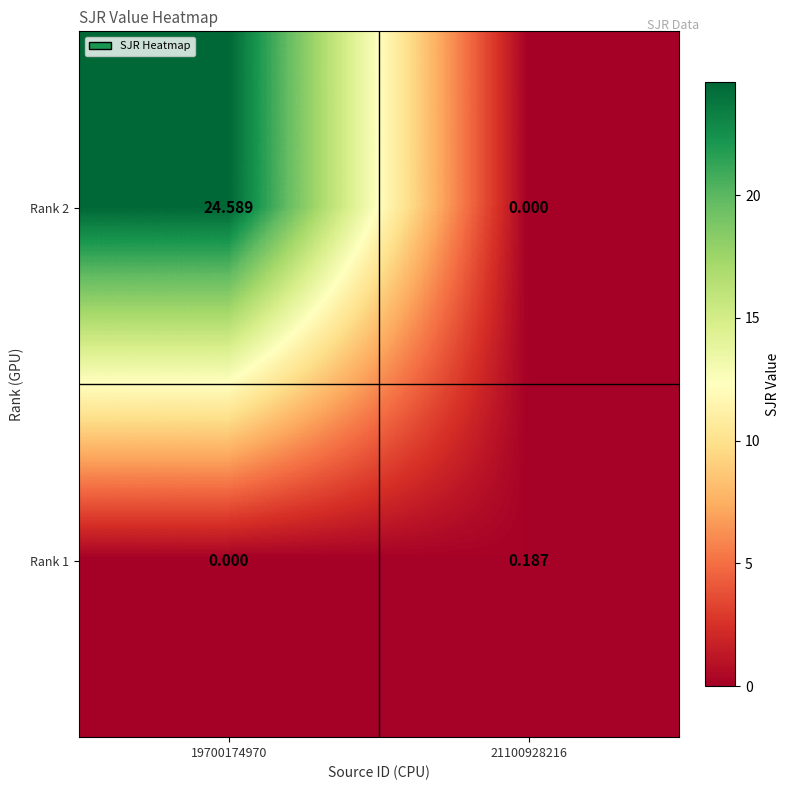

How many series are shown in this chart?

2